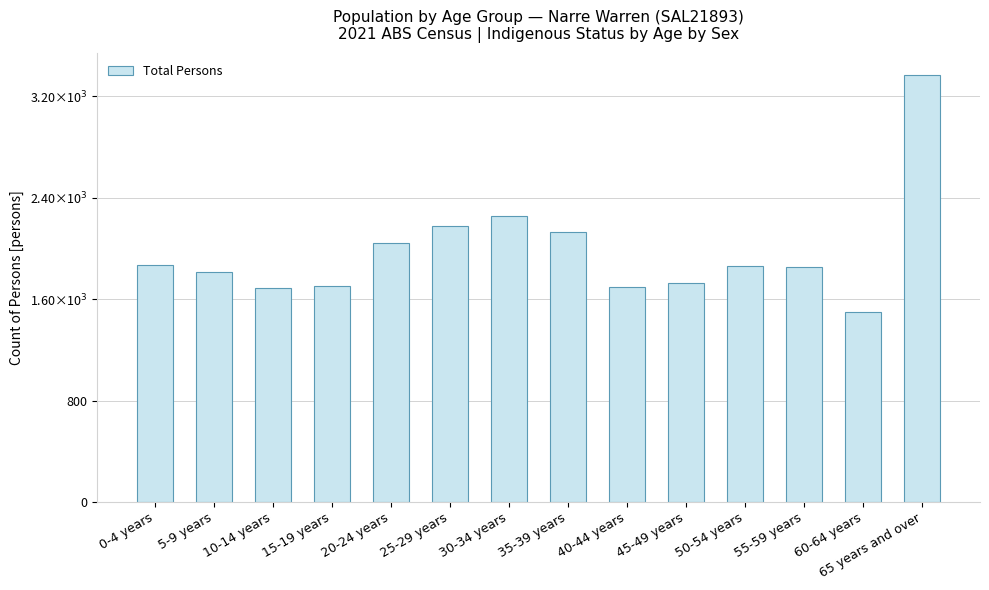

Reading right to left, transcribe all the data shown in this chart.

65 years and over=3369	60-64 years=1498	55-59 years=1854	50-54 years=1862	45-49 years=1729	40-44 years=1699	35-39 years=2130	30-34 years=2256	25-29 years=2175	20-24 years=2043	15-19 years=1706	10-14 years=1688	5-9 years=1812	0-4 years=1872